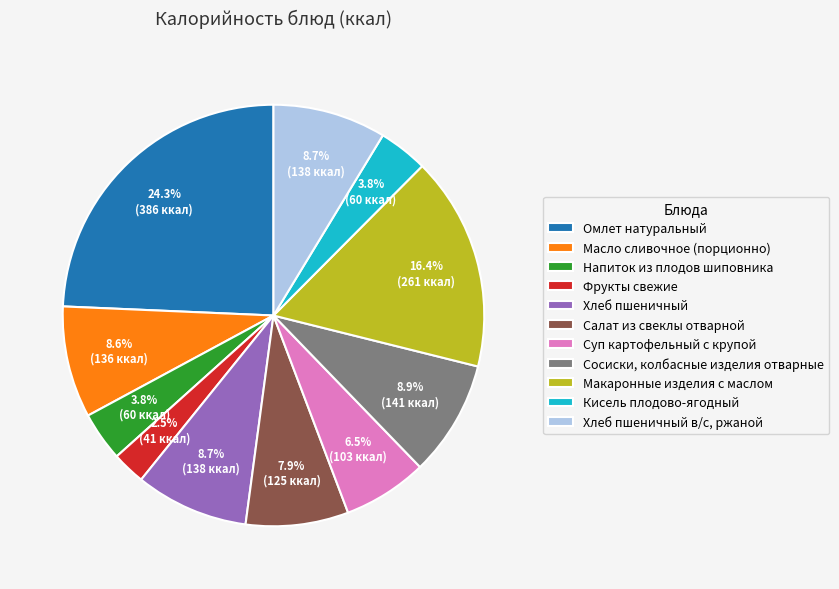

What is the ratio of the value at Фрукты свежие to the value at Салат из свеклы отварной?

0.3